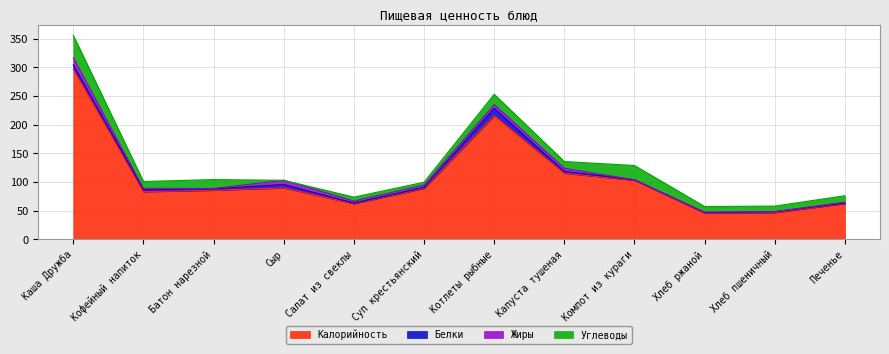

What is the minimum value for Калорийность?

46.0